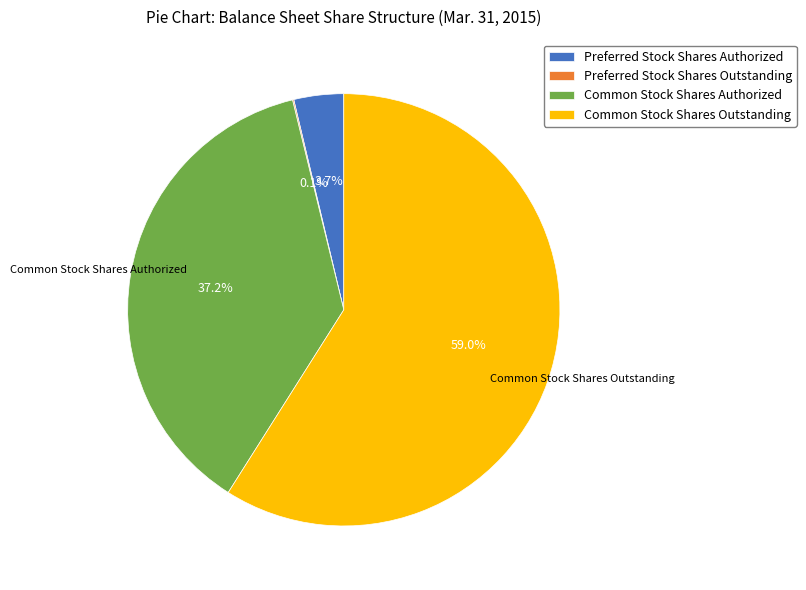

What is the largest slice in the pie chart?

Common Stock Shares Outstanding